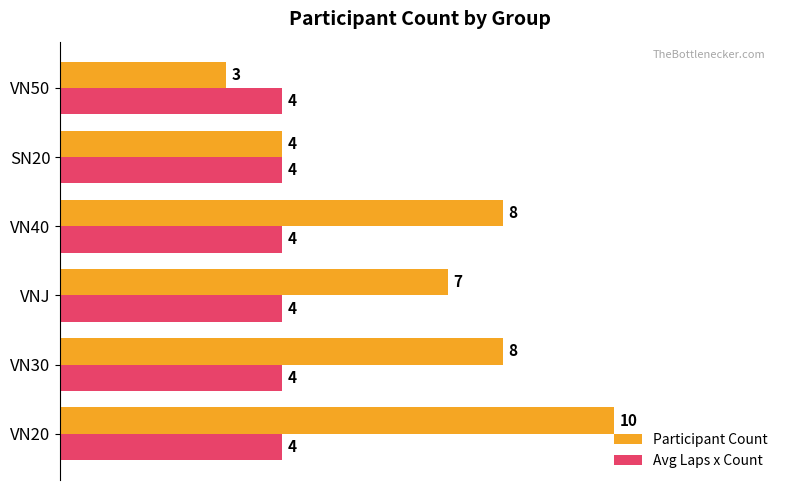

What is the approximate value of Avg Laps x Count at VNJ?

4